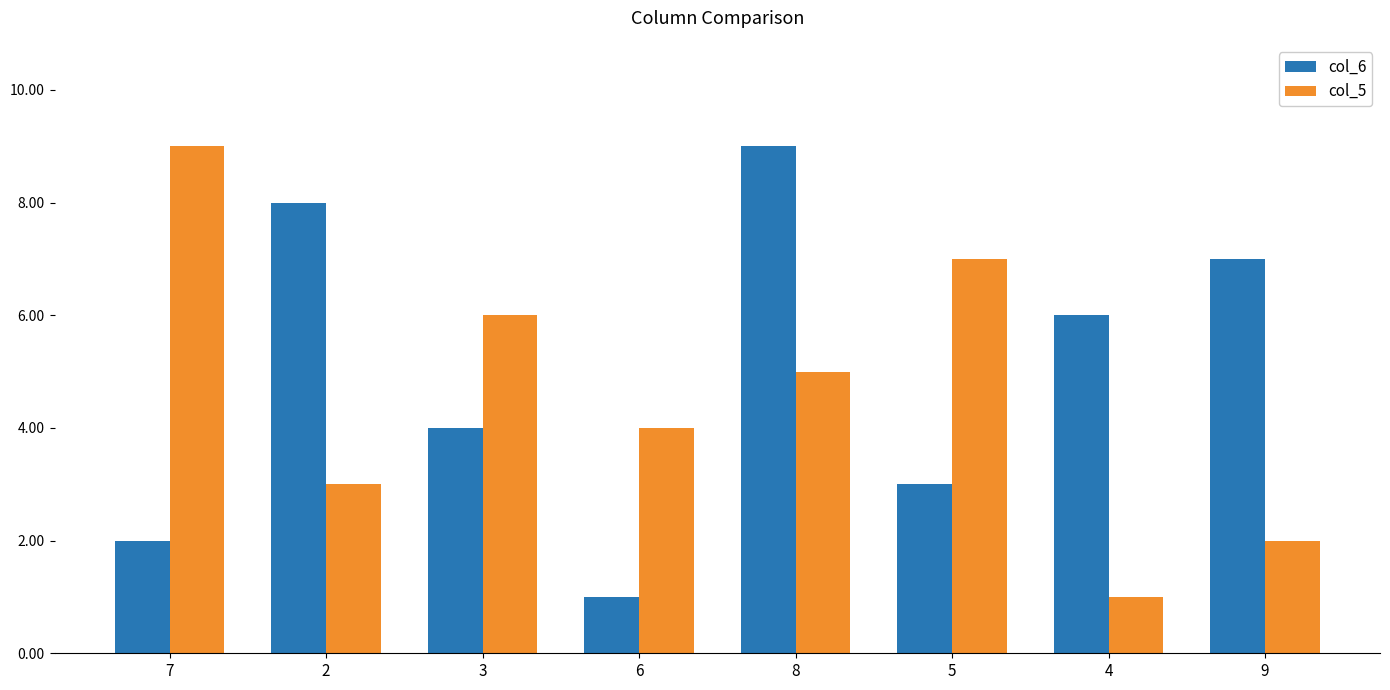

Rank the series by their average value, from lowest to highest.

col_5, col_6